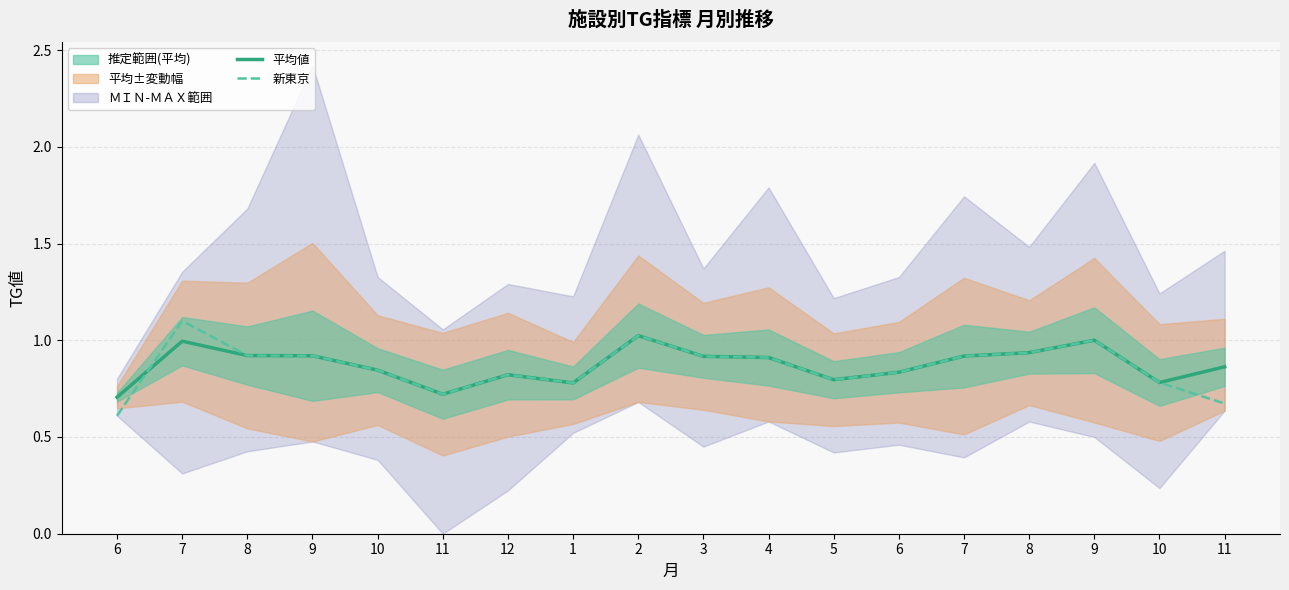

True or false: 新東京 and 平均値 intersect in this chart.

True